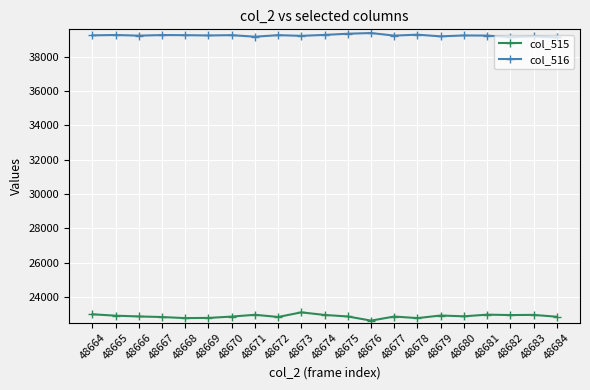

What value does the col_515 series have at 48669?

22776